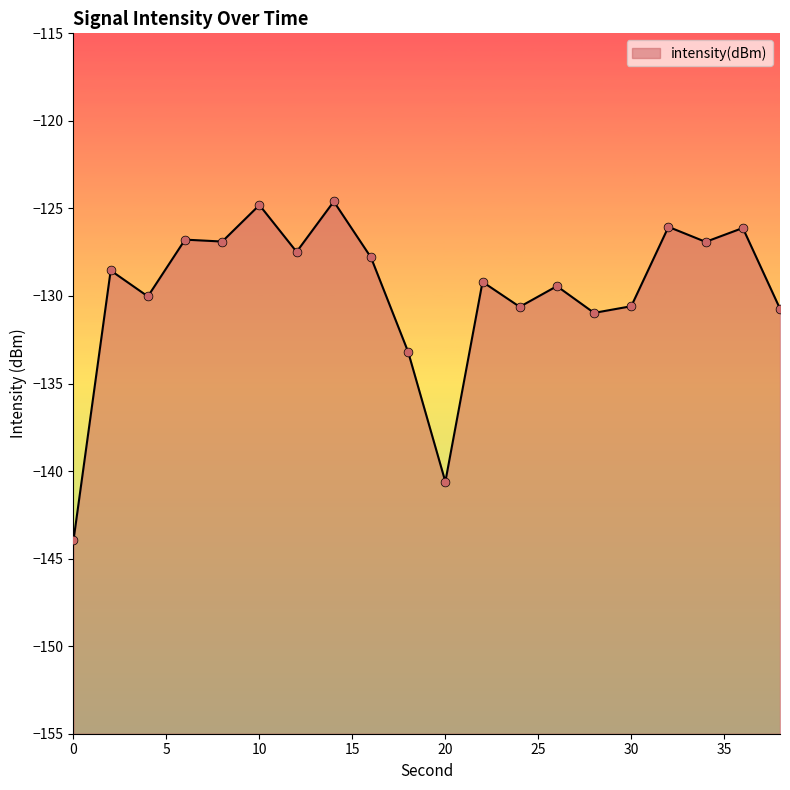

Between 30 and 6, which is larger?

6